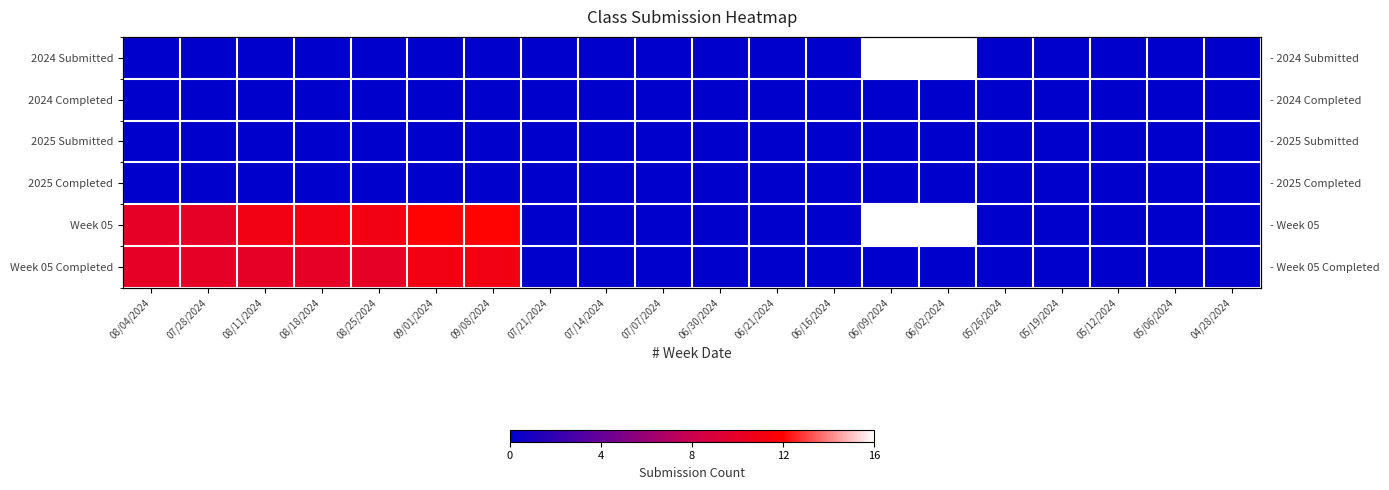

List the labels in order of Week 05 Completed value, smallest first.

07/21/2024, 07/14/2024, 07/07/2024, 06/30/2024, 06/21/2024, 06/16/2024, 06/09/2024, 06/02/2024, 05/26/2024, 05/19/2024, 05/12/2024, 05/06/2024, 04/28/2024, 08/04/2024, 07/28/2024, 08/11/2024, 08/18/2024, 08/25/2024, 09/01/2024, 09/08/2024